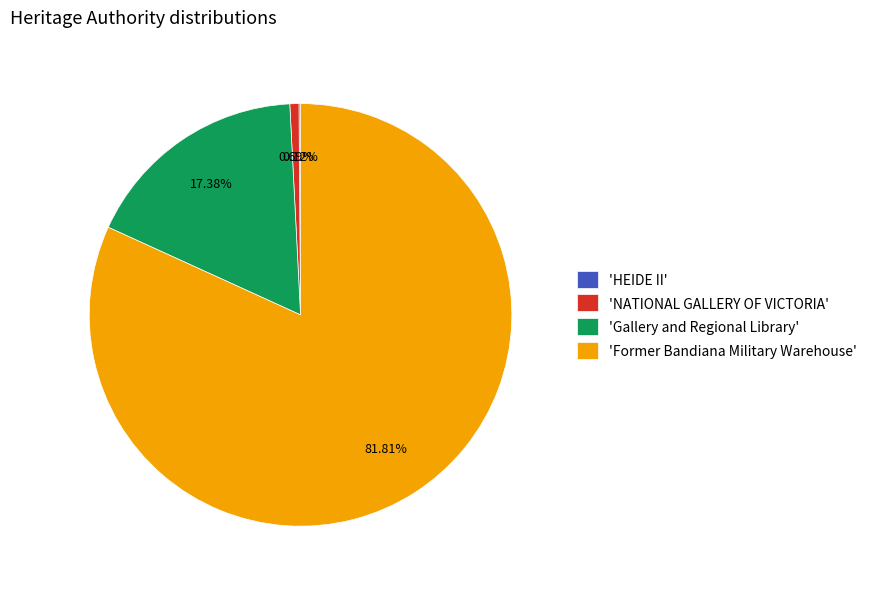

Approximately how many times larger is the value at 'Former Bandiana Military Warehouse' compared to 'Gallery and Regional Library'?

4.7